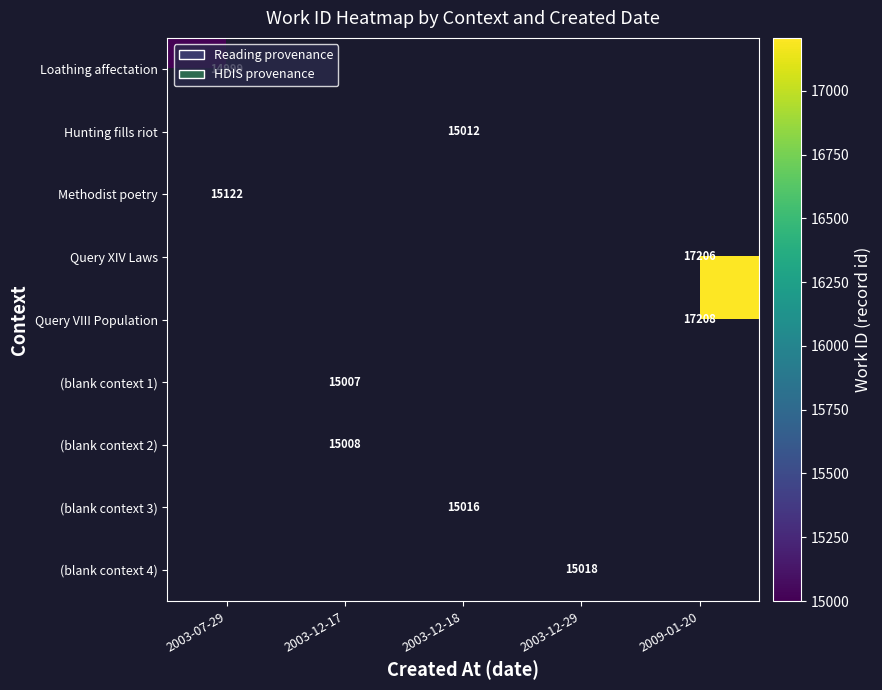

The value of (blank context 4) at 2003-12-29 is 15018. True or false?

True